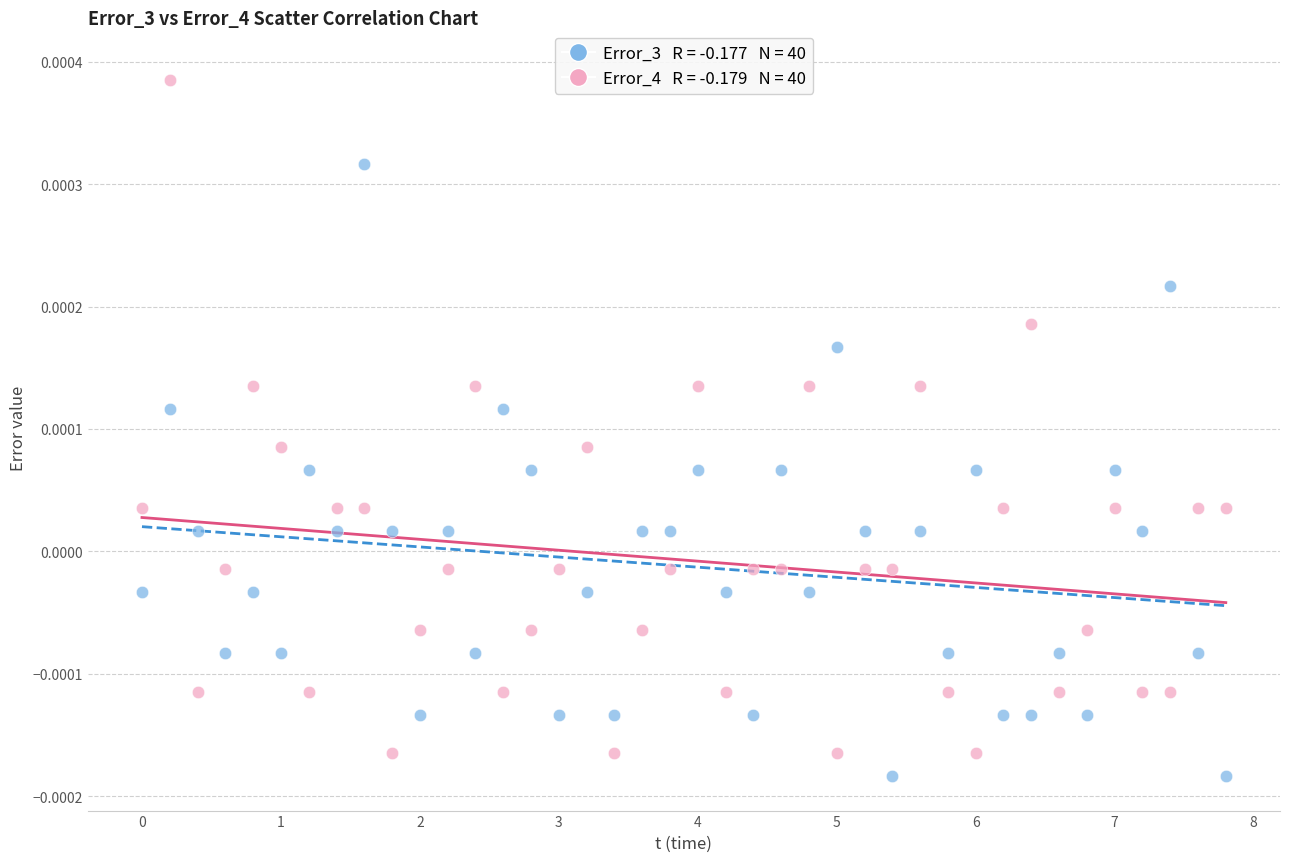

Across all data points, what is the range of X values (max minus min)?

7.8